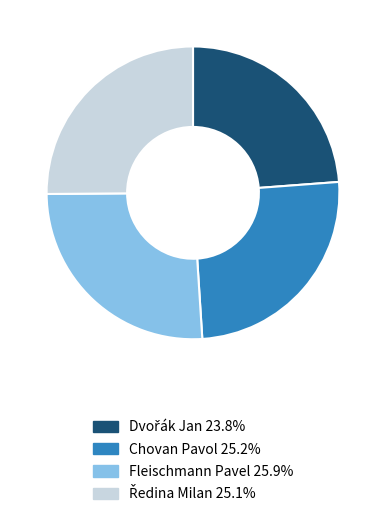

How many slices are in this pie chart?

4